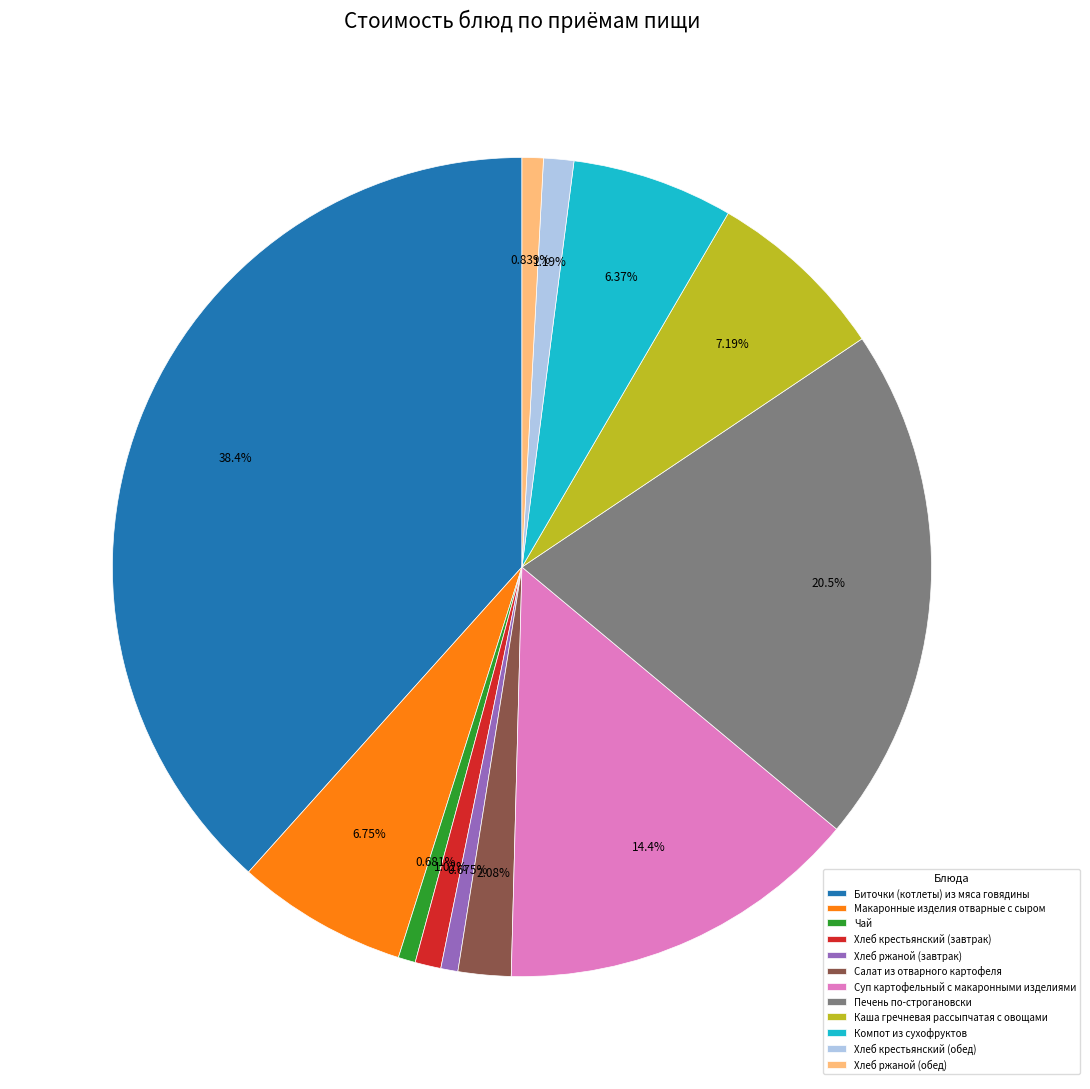

What is the ratio of the value at Хлеб ржаной (завтрак) to the value at Хлеб крестьянский (обед)?

0.6